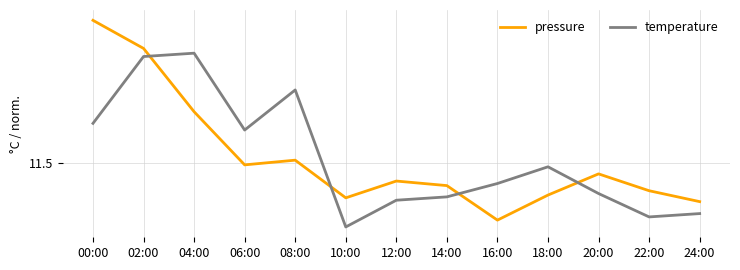

Does the chart display data point markers on the line(s)?

No